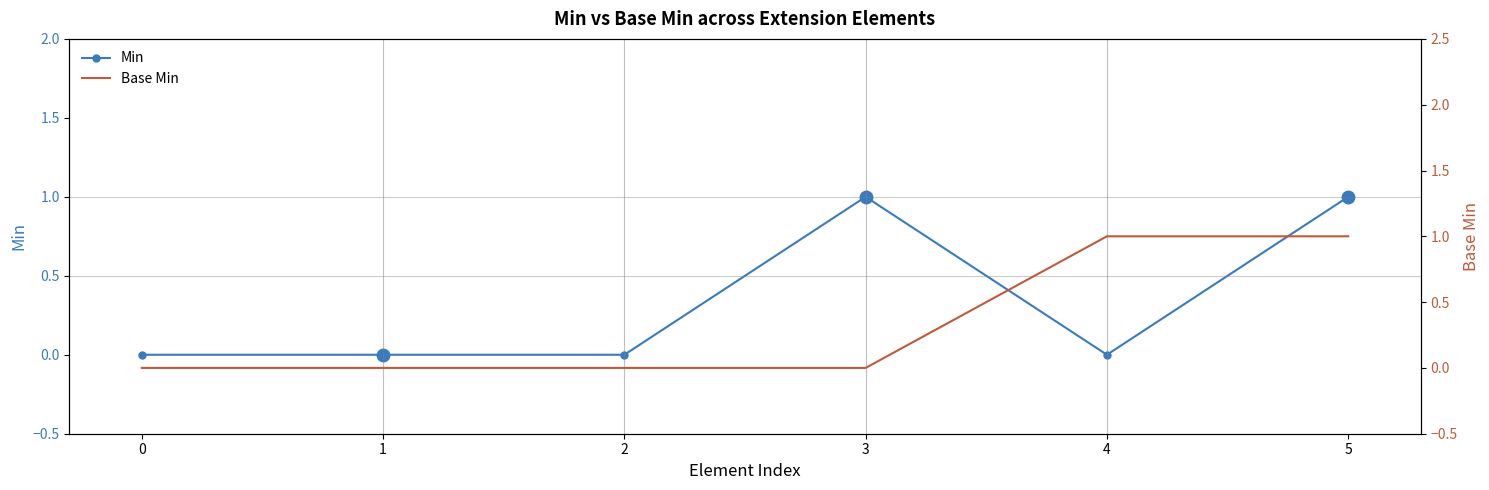

Is it true that Base Min equals 0 at 0?

True